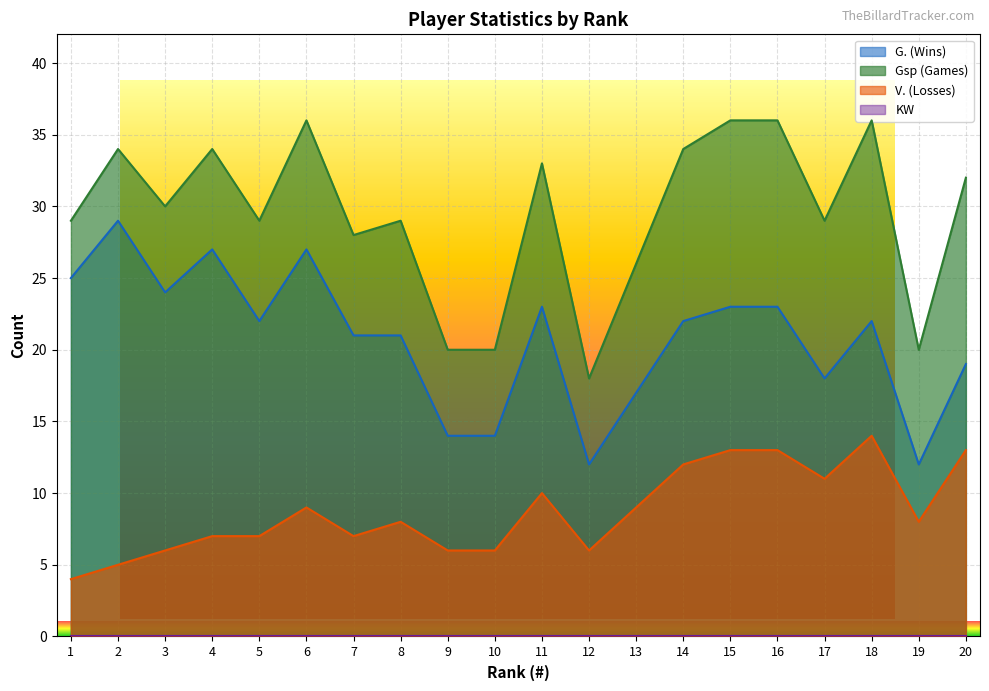

Reading right to left, list all the values displayed in this chart.

G. (Wins): 20=19	19=12	18=22	17=18	16=23	15=23	14=22	13=17	12=12	11=23	10=14	9=14	8=21	7=21	6=27	5=22	4=27	3=24	2=29	1=25
Gsp (Games): 20=32	19=20	18=36	17=29	16=36	15=36	14=34	13=26	12=18	11=33	10=20	9=20	8=29	7=28	6=36	5=29	4=34	3=30	2=34	1=29
V. (Losses): 20=13	19=8	18=14	17=11	16=13	15=13	14=12	13=9	12=6	11=10	10=6	9=6	8=8	7=7	6=9	5=7	4=7	3=6	2=5	1=4